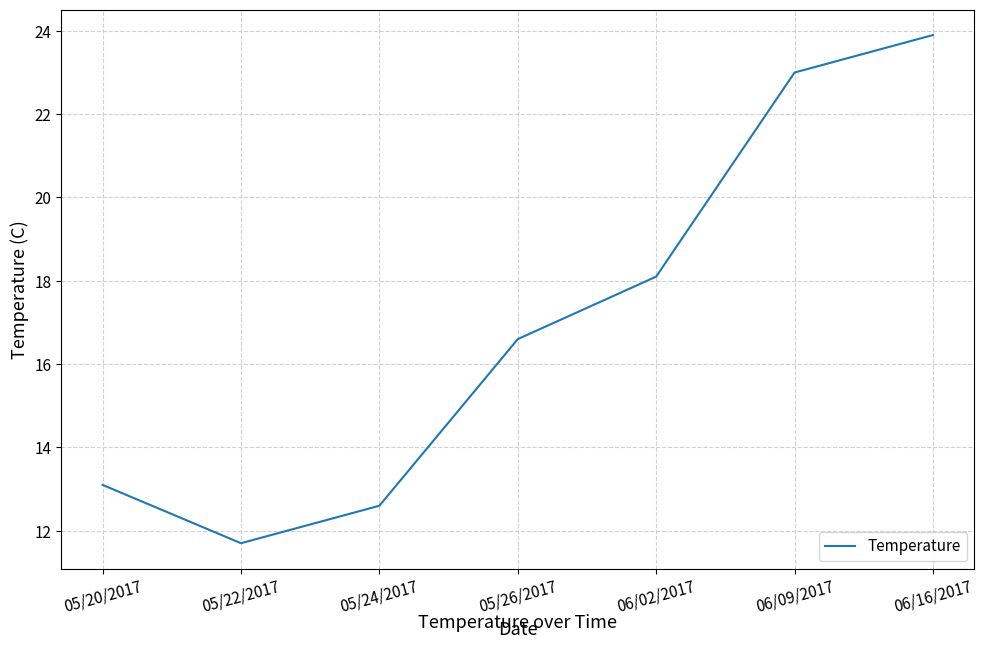

What position from the left is 06/02/2017?

5